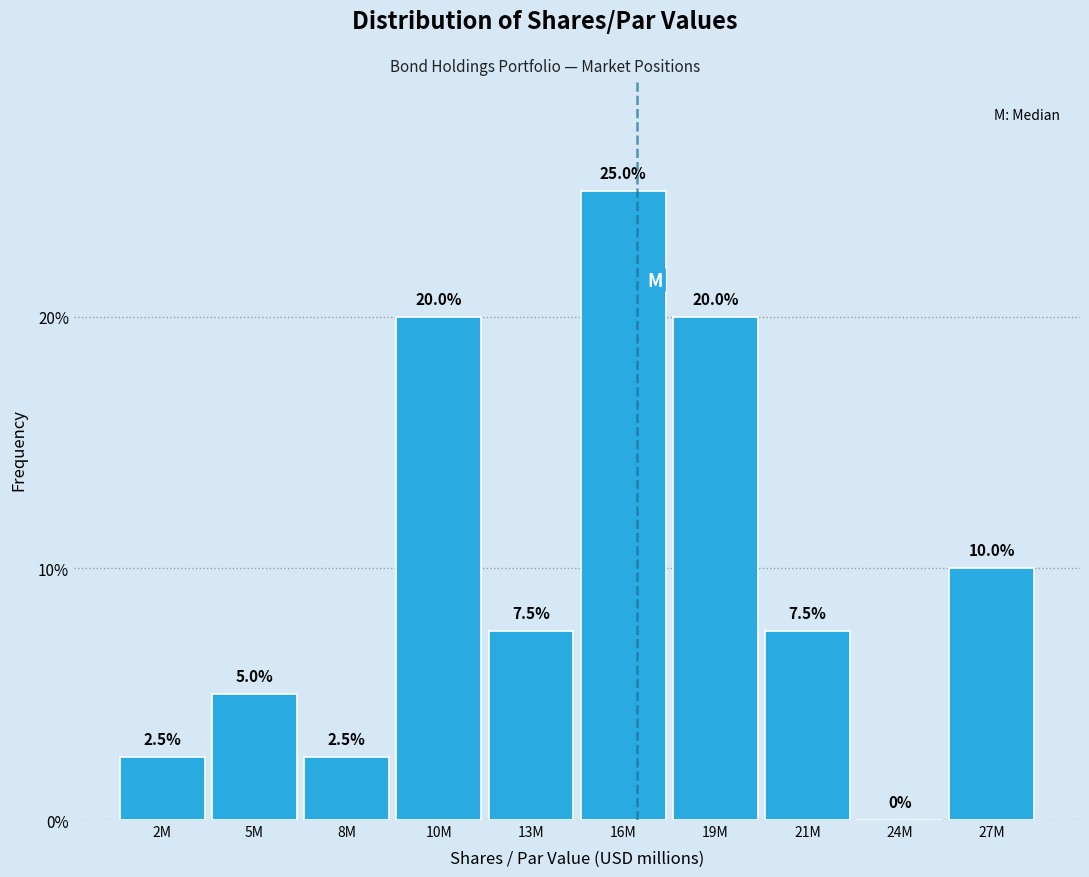

Reading left to right, what are all the values shown in this chart?

2M=2.5	5M=5.0	8M=2.5	10M=20.0	13M=7.5	16M=25.0	19M=20.0	21M=7.5	24M=0.0	27M=10.0